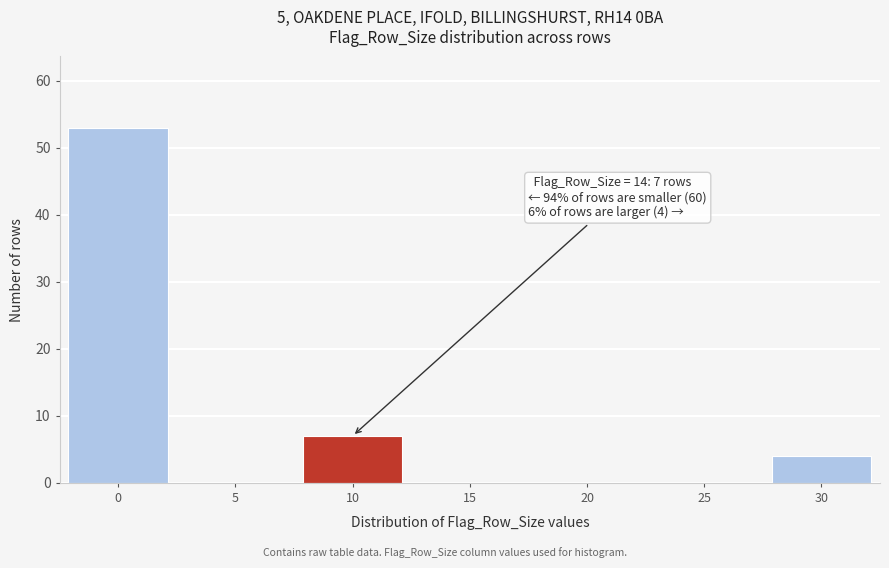

Reading right to left, transcribe all the data shown in this chart.

30=4	25=0	20=0	15=0	10=7	5=0	0=53